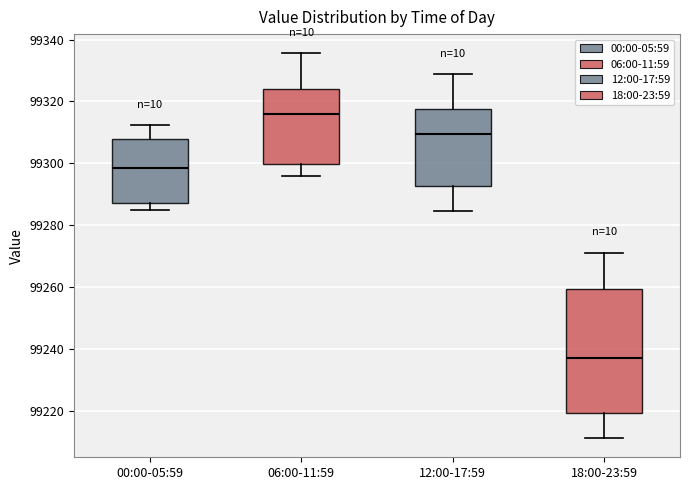

Reading left to right, read every box against the y-axis: the position of its median line, the range the box covers, and the ends of its whiskers. The values are not printed on the chart, so give them approximately, as read against the axis.

00:00-05:59: median 99298, box 99288 to 99308, whiskers 99284 to 99312
06:00-11:59: median 99316, box 99300 to 99324, whiskers 99296 to 99336
12:00-17:59: median 99310, box 99292 to 99318, whiskers 99284 to 99328
18:00-23:59: median 99238, box 99220 to 99260, whiskers 99212 to 99272